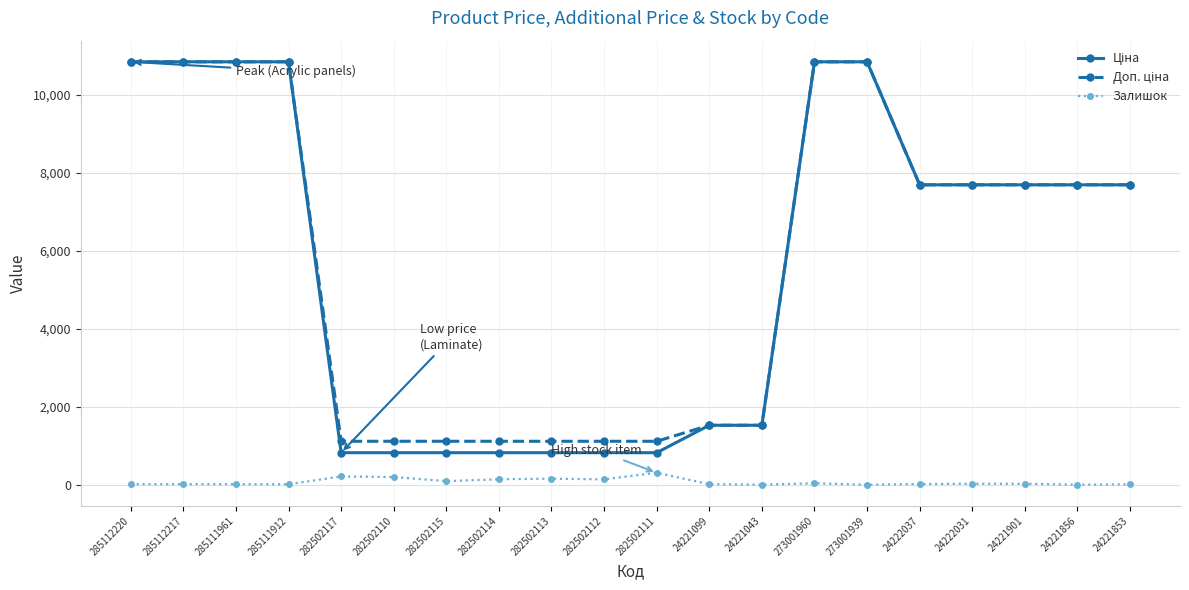

Read the Залишок value at 282502115.

95.0